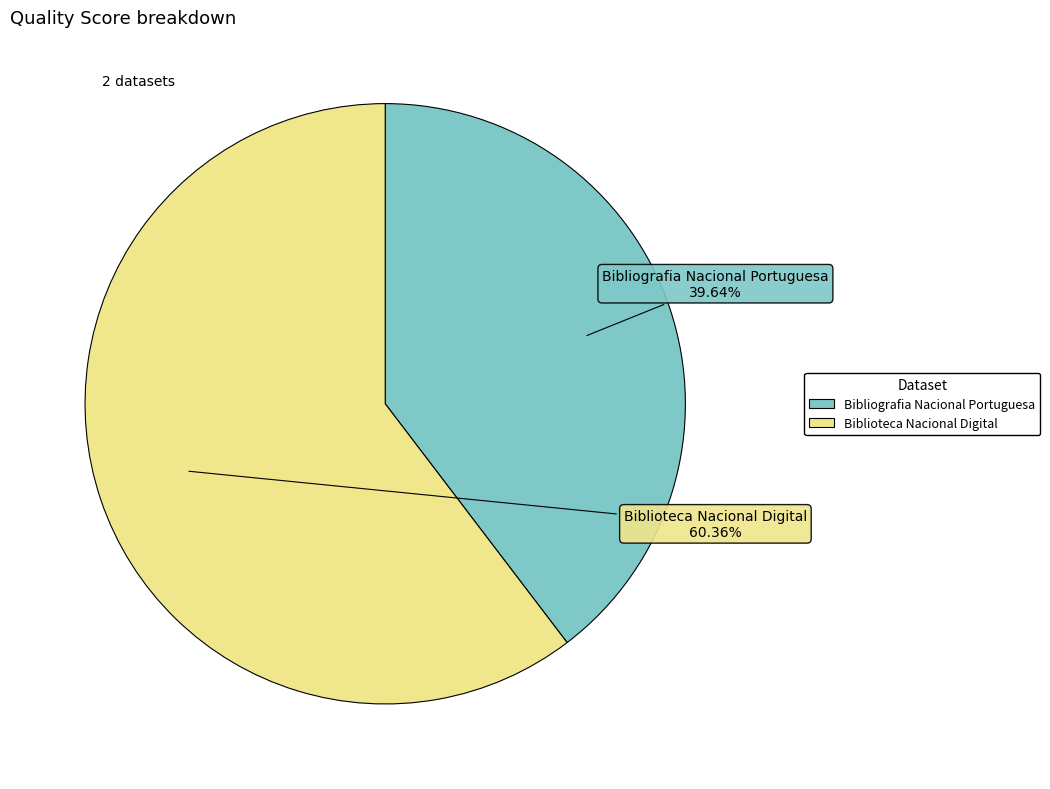

How many slices are in this pie chart?

2